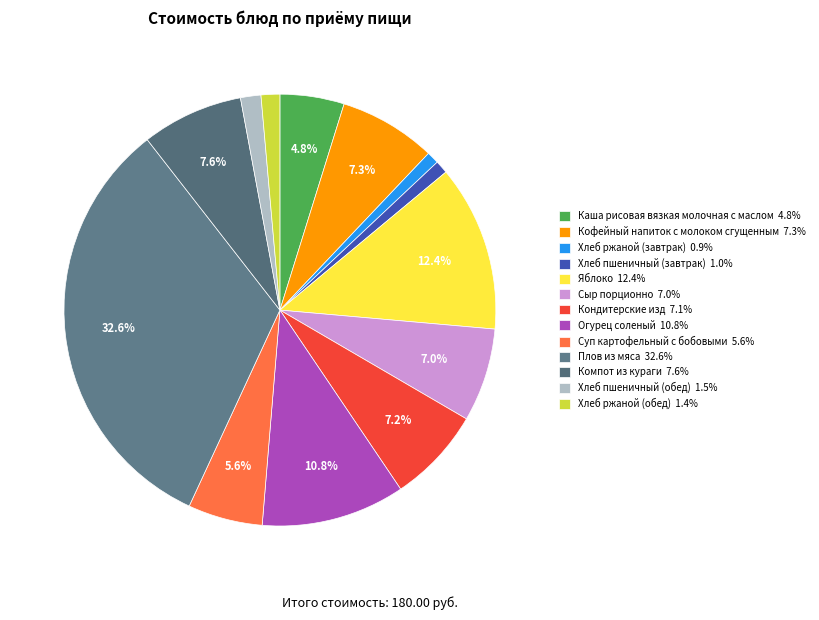

To the nearest percent, what percentage of the pie is Кондитерские изд?

7%